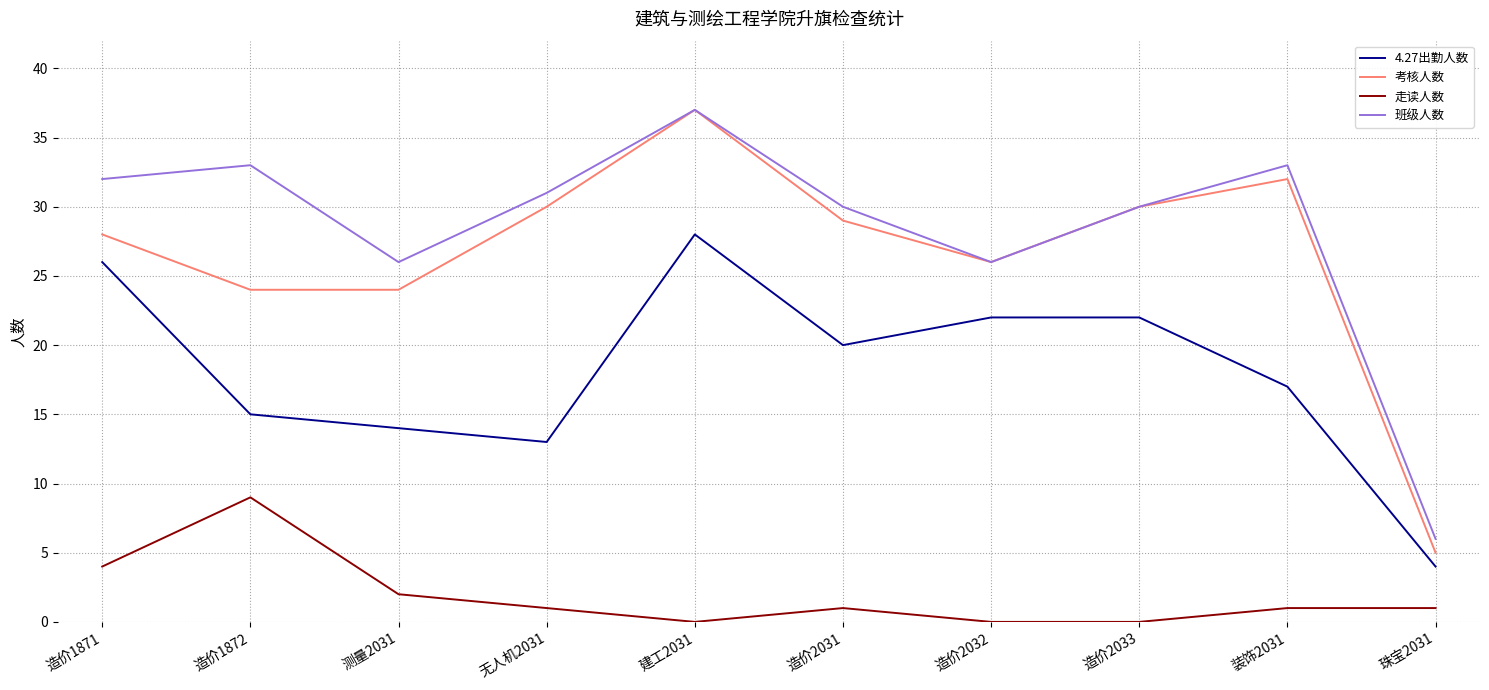

What is the difference between the maximum and second lowest values in the 走读人数 series?

9